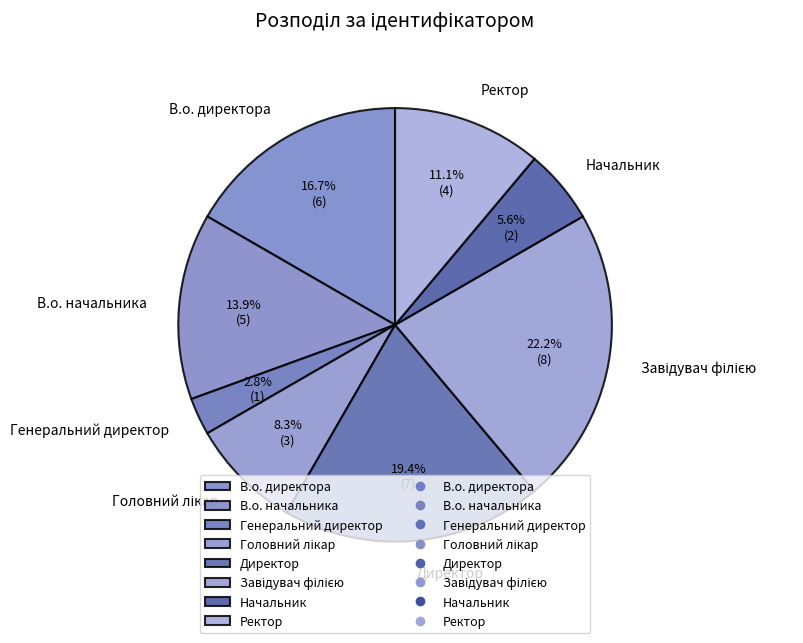

Is Ректор the majority of the pie?

No